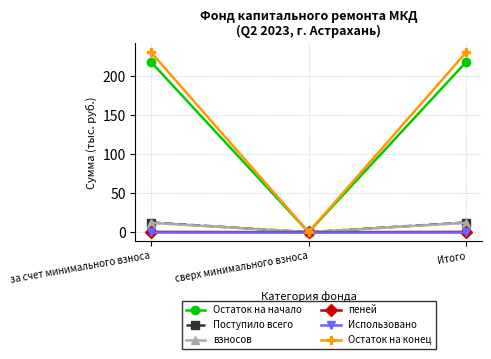

How many lines are shown in the chart?

6